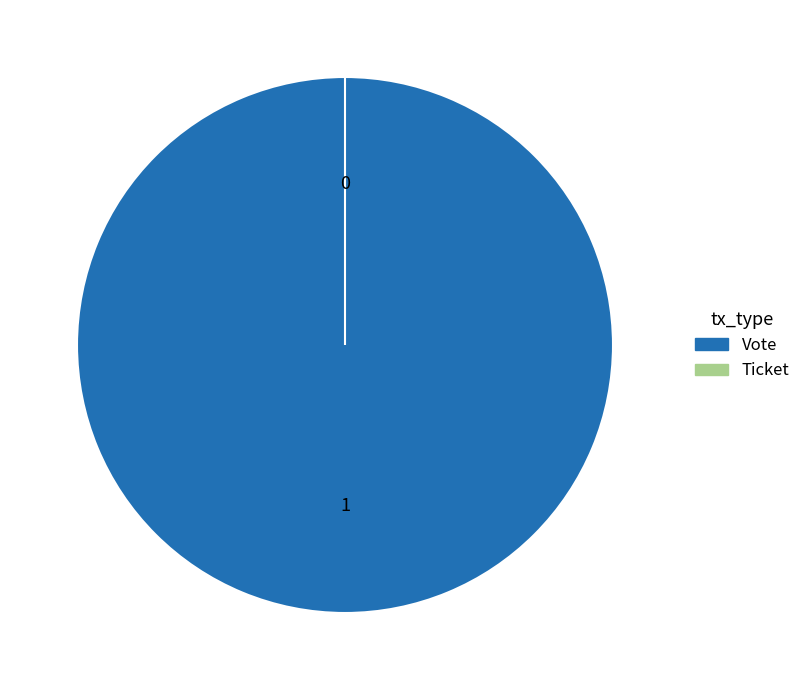

To the nearest percent, what is the average slice percentage?

50%